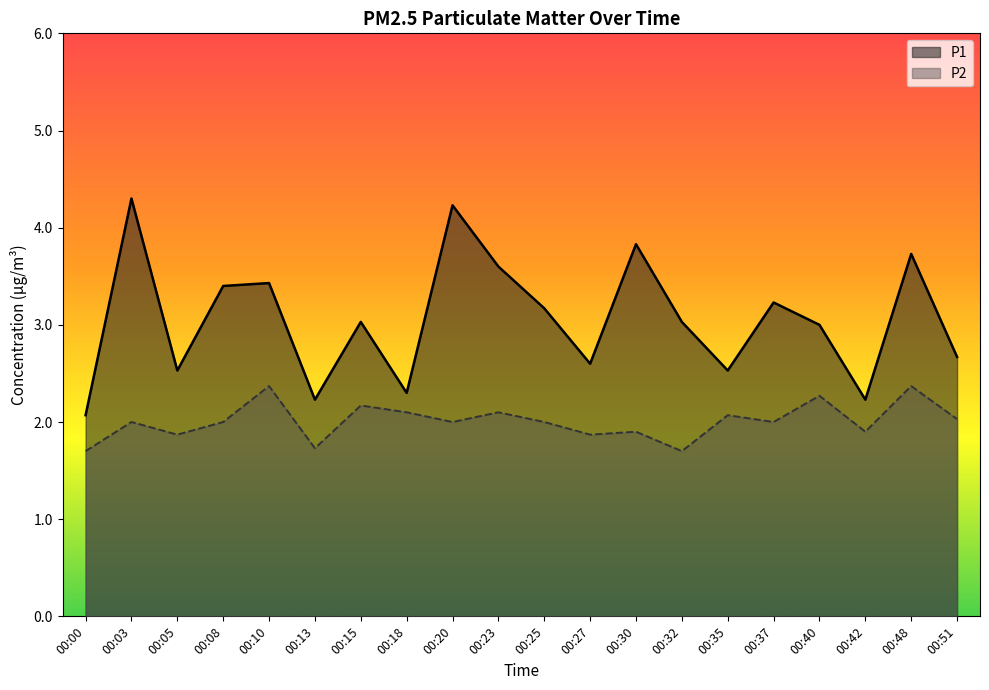

Which has a higher value, 00:30 or 00:05?

00:30